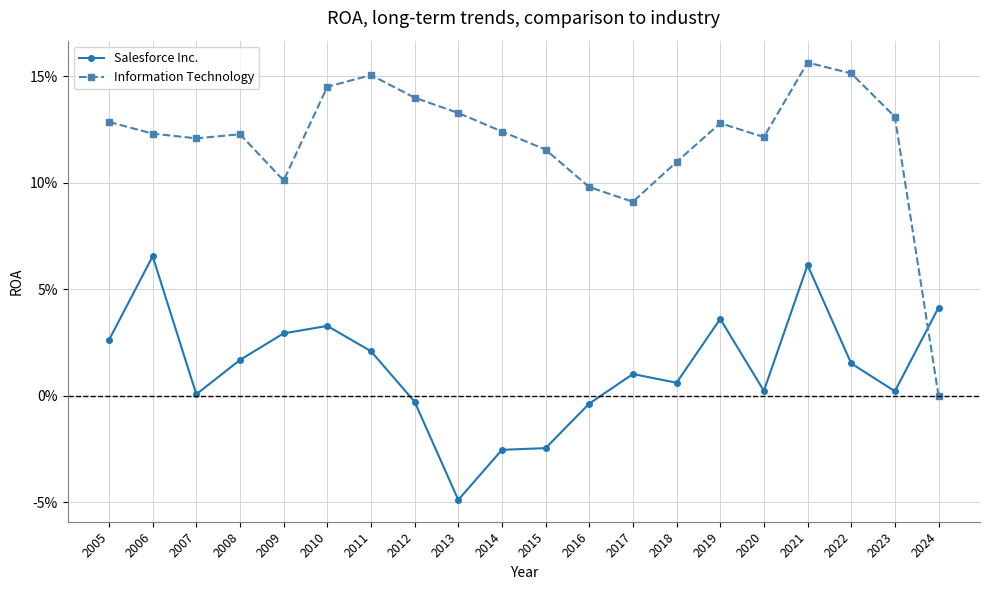

How many Information Technology values are between 0 and 1?

20